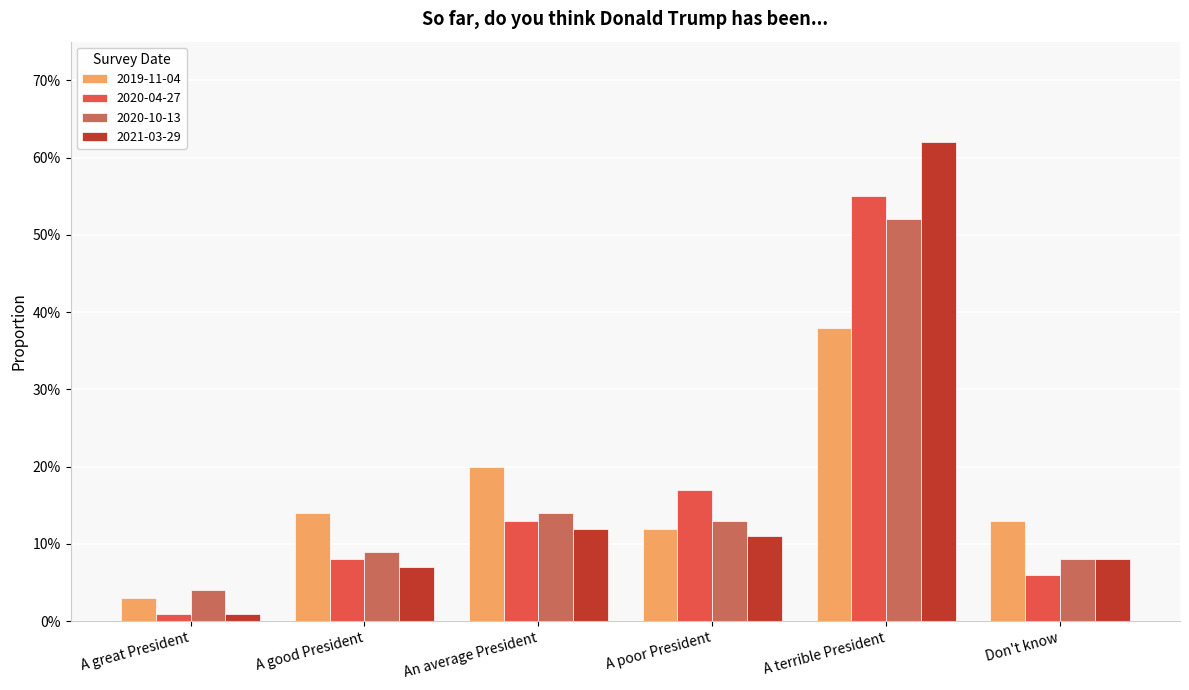

Which series has the widest spread of values?

2021-03-29